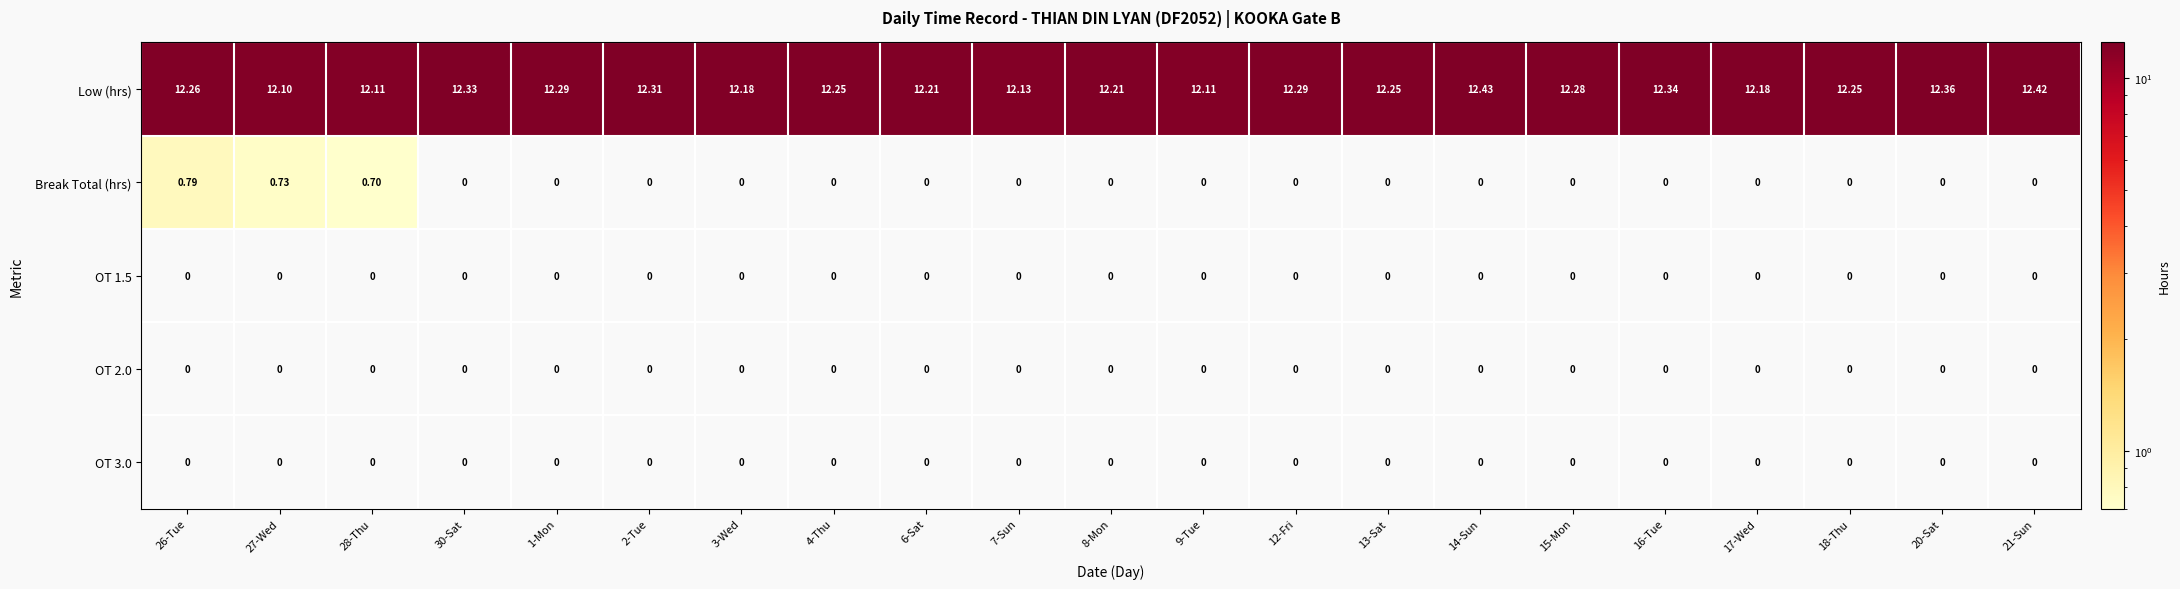

Is the value of Break Total (hrs) at 8-Mon greater than the value of Low (hrs) at 2-Tue?

No